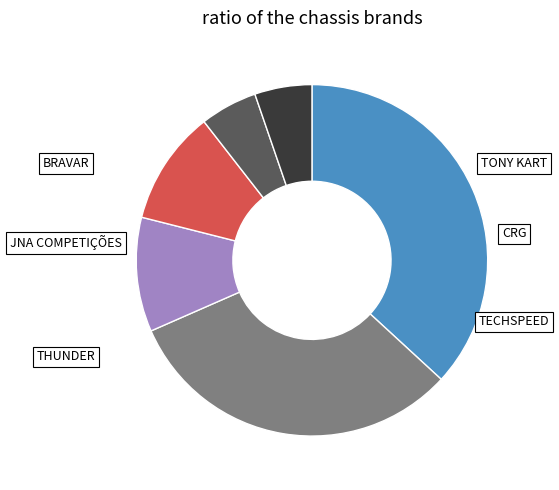

Which slice is the largest?

TONY KART